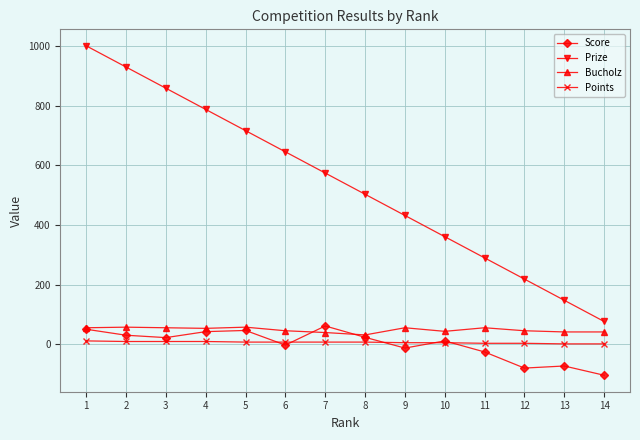

Is it true that Bucholz equals 56 at 9?

True